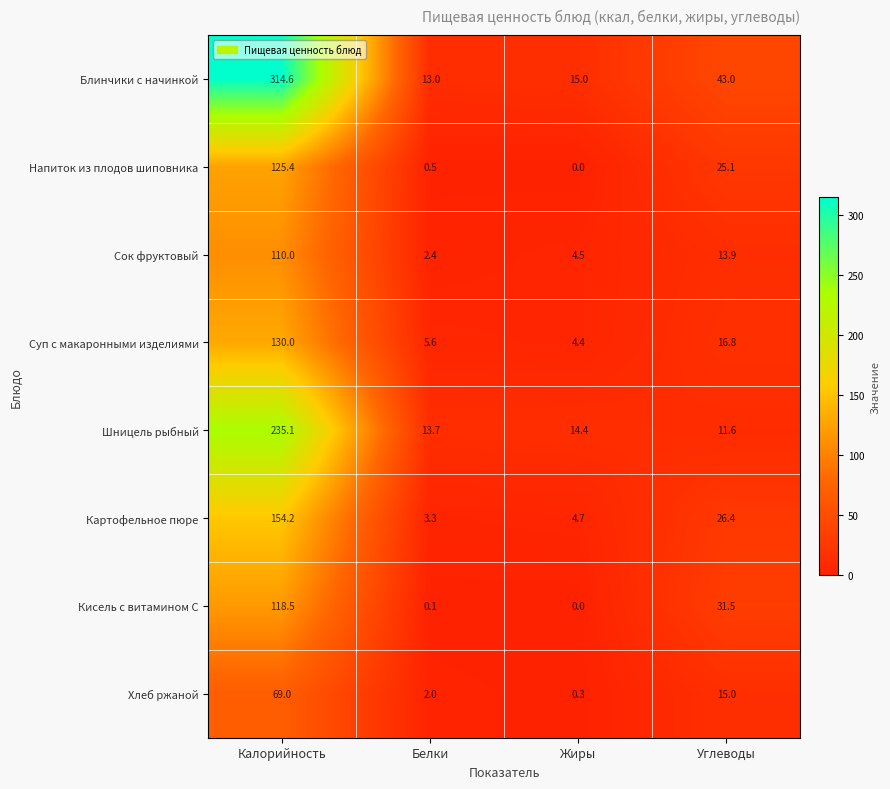

What is the difference between the Напиток из плодов шиповника values at Калорийность and Жиры?

125.4